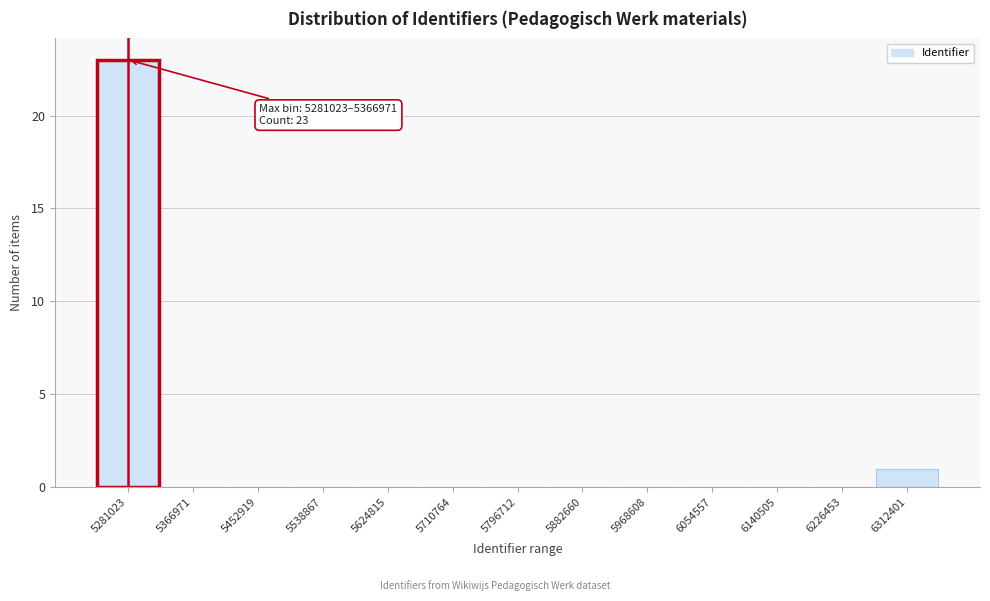

Reading left to right, what are all the values shown in this chart?

5281023=23	5366971=0	5452919=0	5538867=0	5624815=0	5710764=0	5796712=0	5882660=0	5968608=0	6054557=0	6140505=0	6226453=0	6312401=1